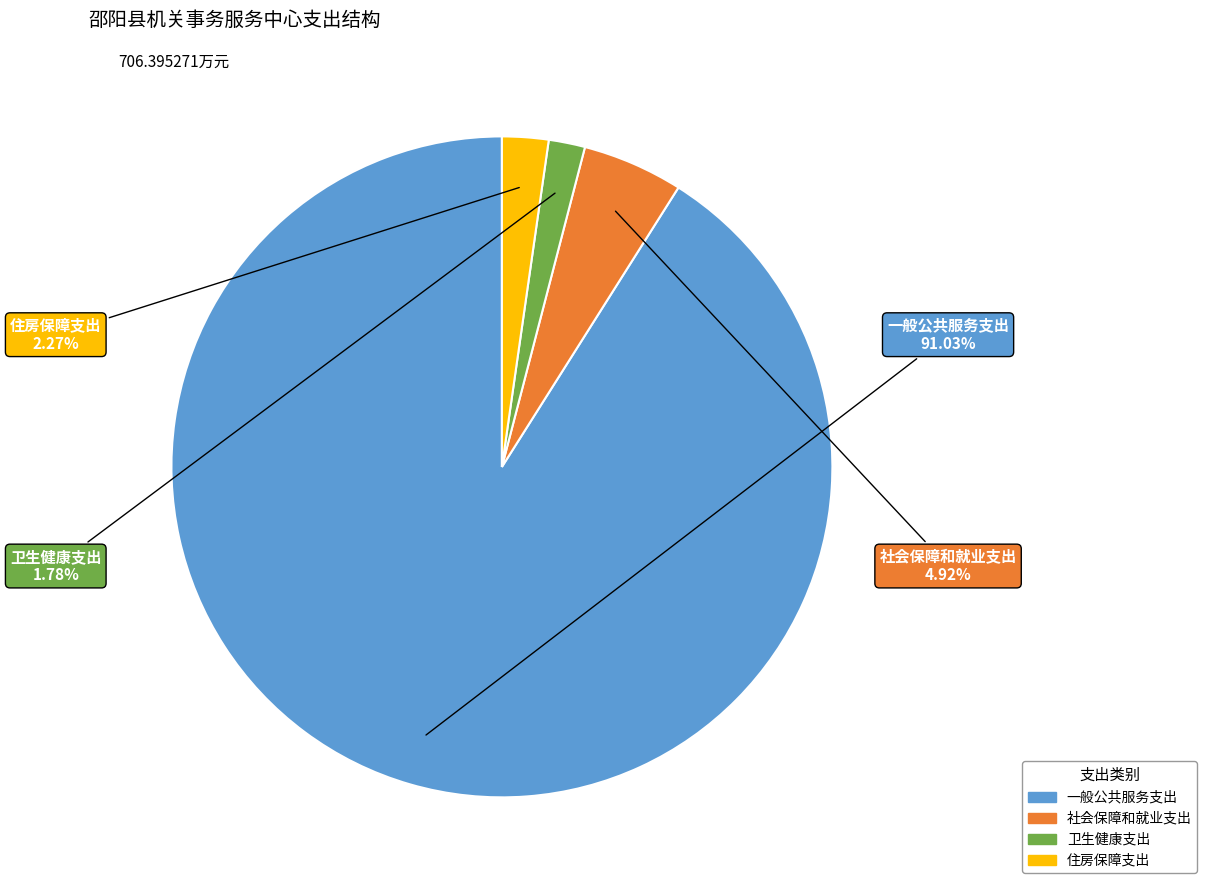

To the nearest percent, what is the difference between the 一般公共服务支出 and 卫生健康支出 slice percentages?

89%